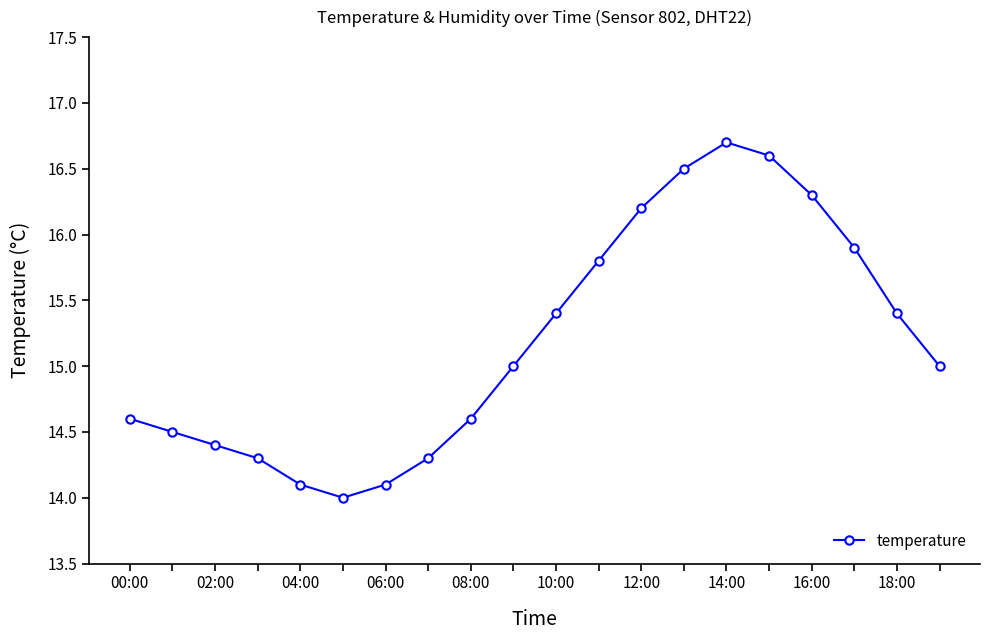

What is the smallest value displayed?

14.0